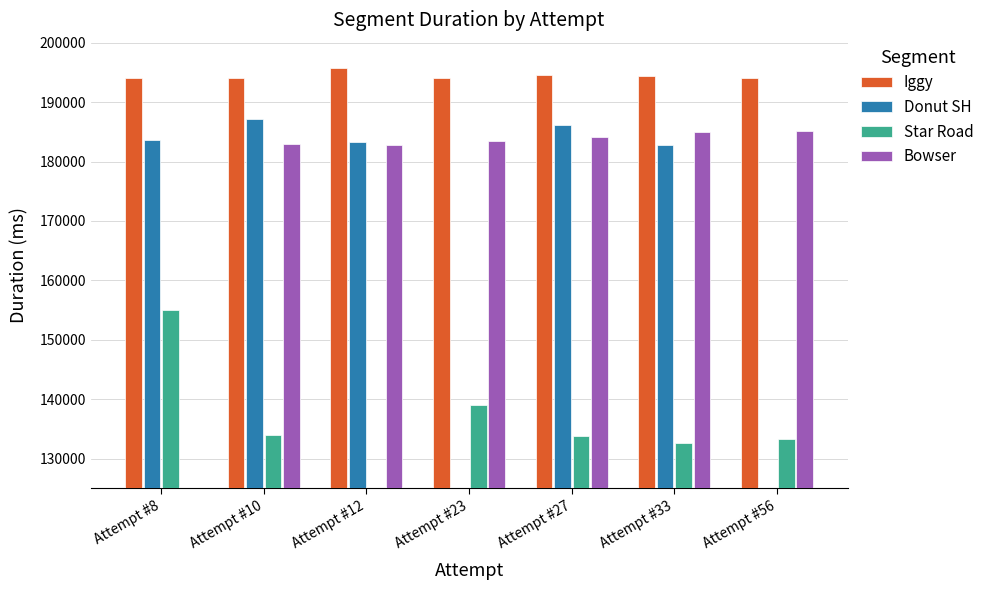

Which category has the lowest value across all series?

Attempt #23